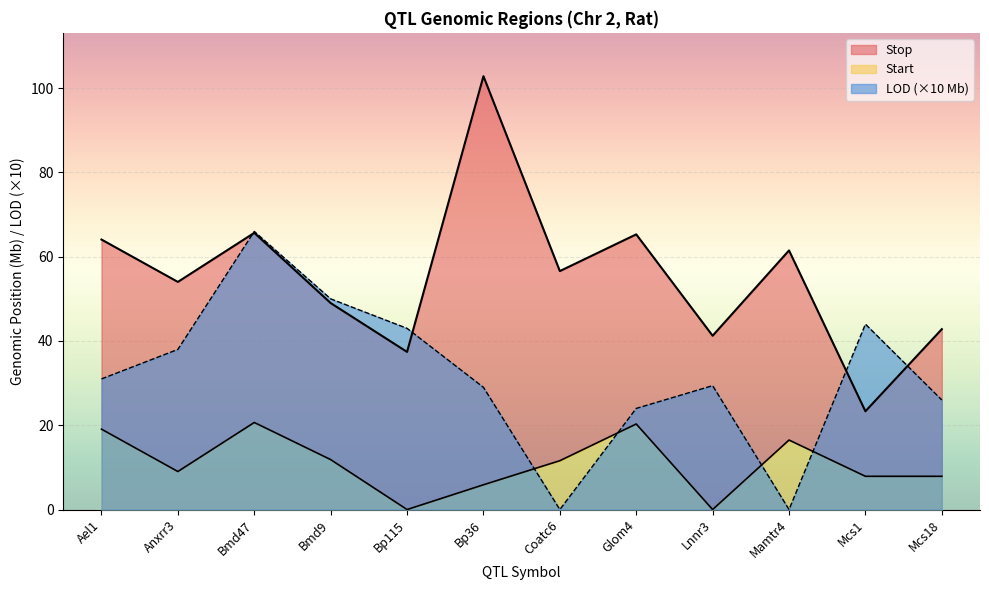

What is the difference between the highest and lowest values at Glom4?

45.0